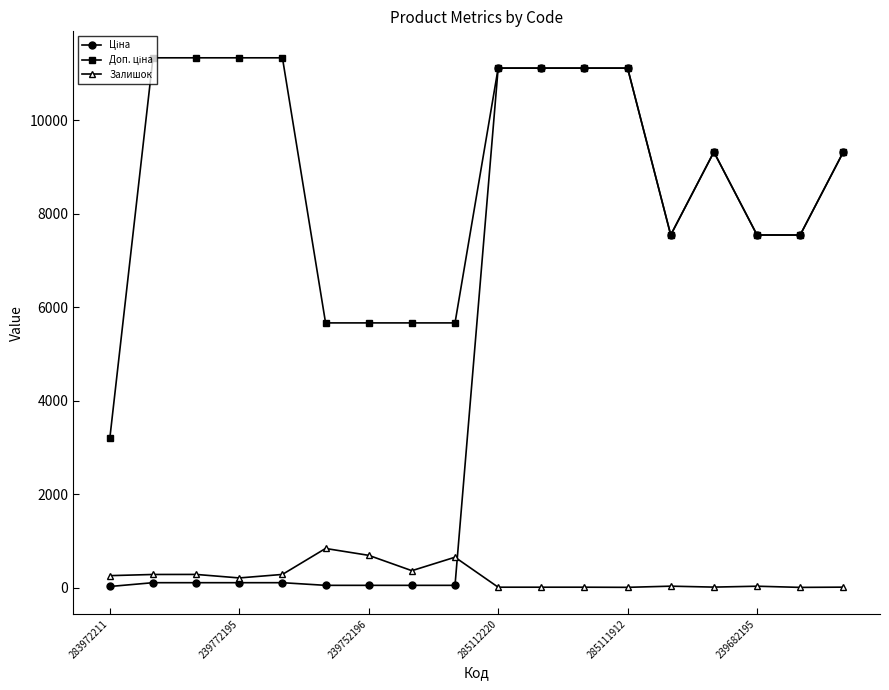

What is the value of the Залишок point at the 5th from the left?

290.0